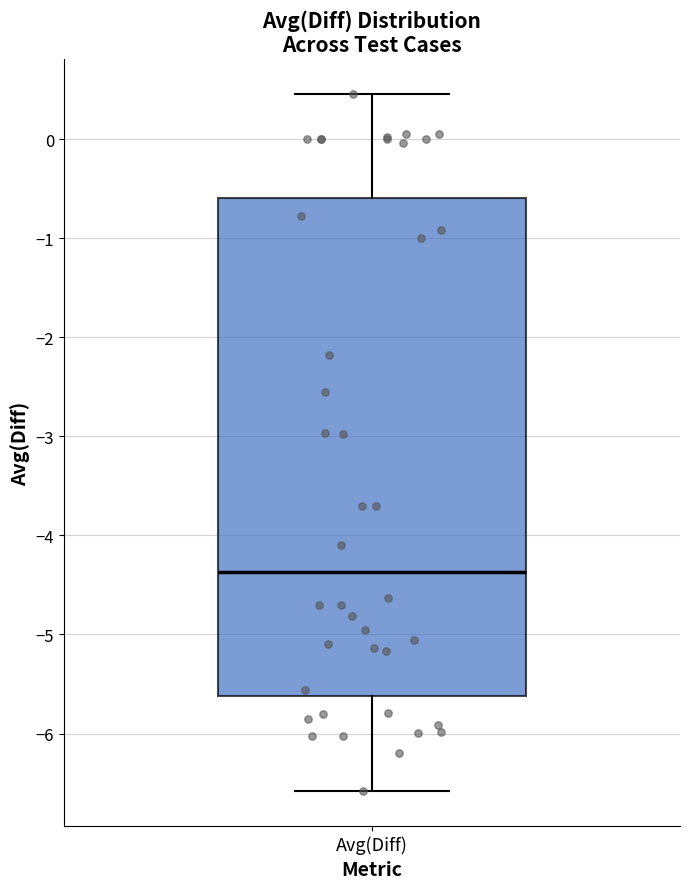

Transcribe this box plot: give where the median line is, the range the box spans, and where the two whiskers end, as read against the y-axis. The values are not printed on the chart, so give them approximately, as read against the axis.

median -4.4, box -5.6 to -0.6, whiskers -6.6 to 0.5